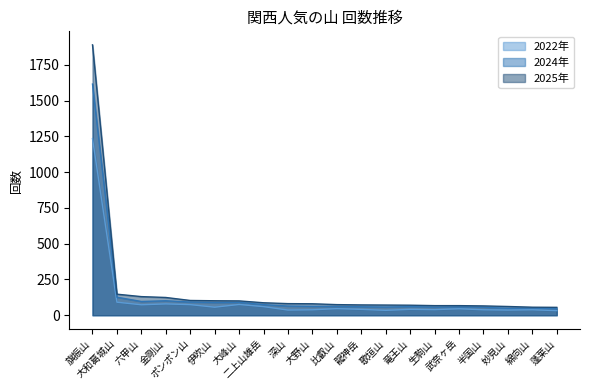

Reading left to right, extract all data points from this chart.

2022年: 旗振山=1234	大和葛城山=91	六甲山=73	金剛山=79	ポンポン山=74	伊吹山=56	大峰山=75	二上山雄岳=60	深山=36	大野山=38	比叡山=46	龍神岳=41	歌垣山=34	竜王山=41	生駒山=39	武奈ヶ岳=45	半国山=38	妙見山=36	綿向山=38	蓬莱山=32
2024年: 旗振山=1615	大和葛城山=126	六甲山=96	金剛山=101	ポンポン山=92	伊吹山=89	大峰山=90	二上山雄岳=74	深山=64	大野山=62	比叡山=61	龍神岳=59	歌垣山=57	竜王山=60	生駒山=56	武奈ヶ岳=58	半国山=56	妙見山=48	綿向山=50	蓬莱山=45
2025年: 旗振山=1889	大和葛城山=147	六甲山=130	金剛山=124	ポンポン山=103	伊吹山=101	大峰山=100	二上山雄岳=87	深山=81	大野山=80	比叡山=74	龍神岳=72	歌垣山=71	竜王山=70	生駒山=67	武奈ヶ岳=67	半国山=65	妙見山=61	綿向山=56	蓬莱山=55